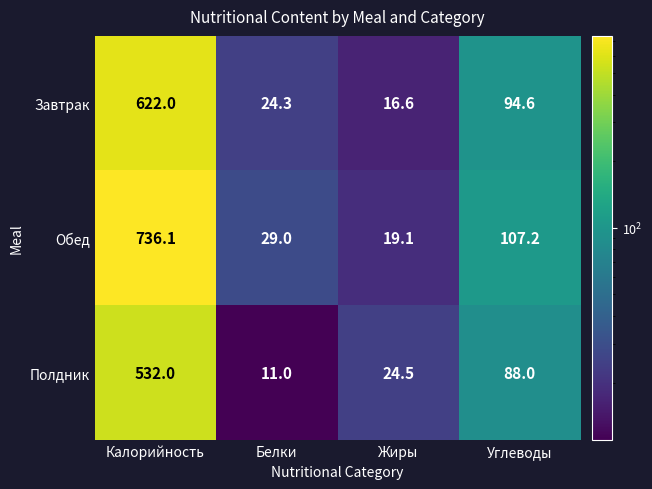

How many values in the Завтрак series exceed 94?

2